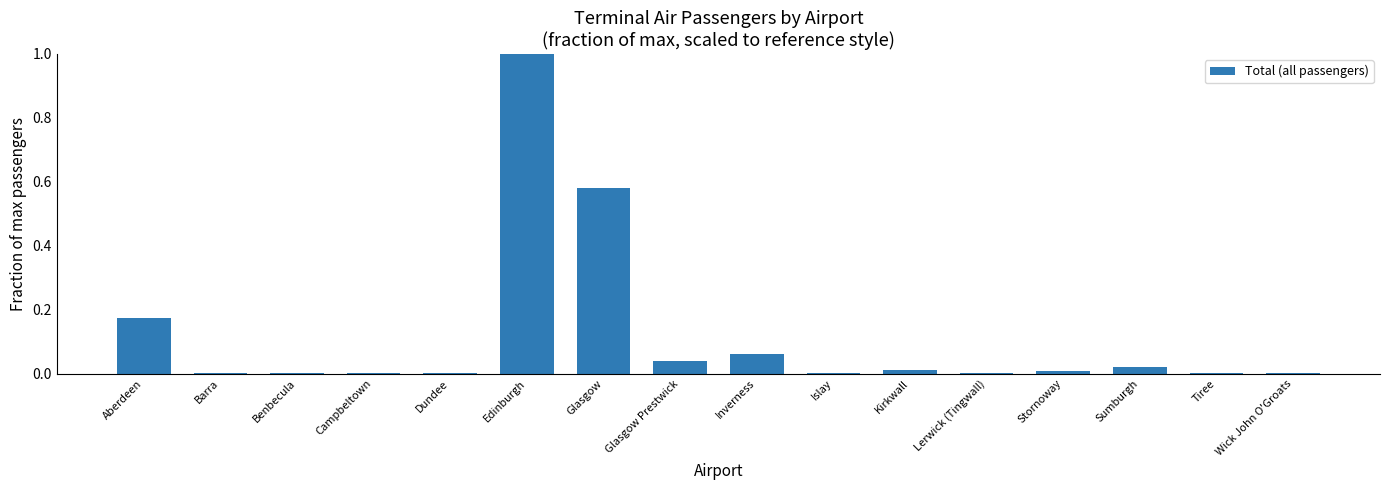

The value at Edinburgh is 0.5. True or false?

False